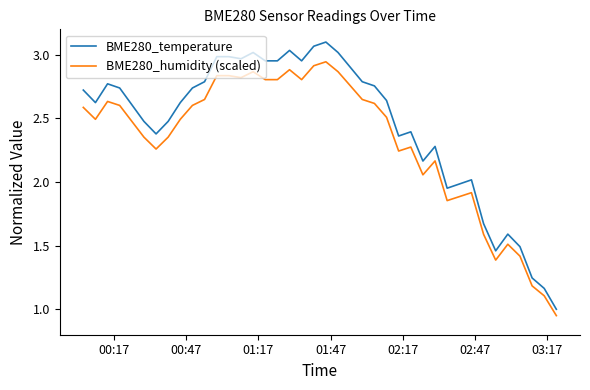

What are all the series names shown in the legend?

BME280_temperature, BME280_humidity (scaled)